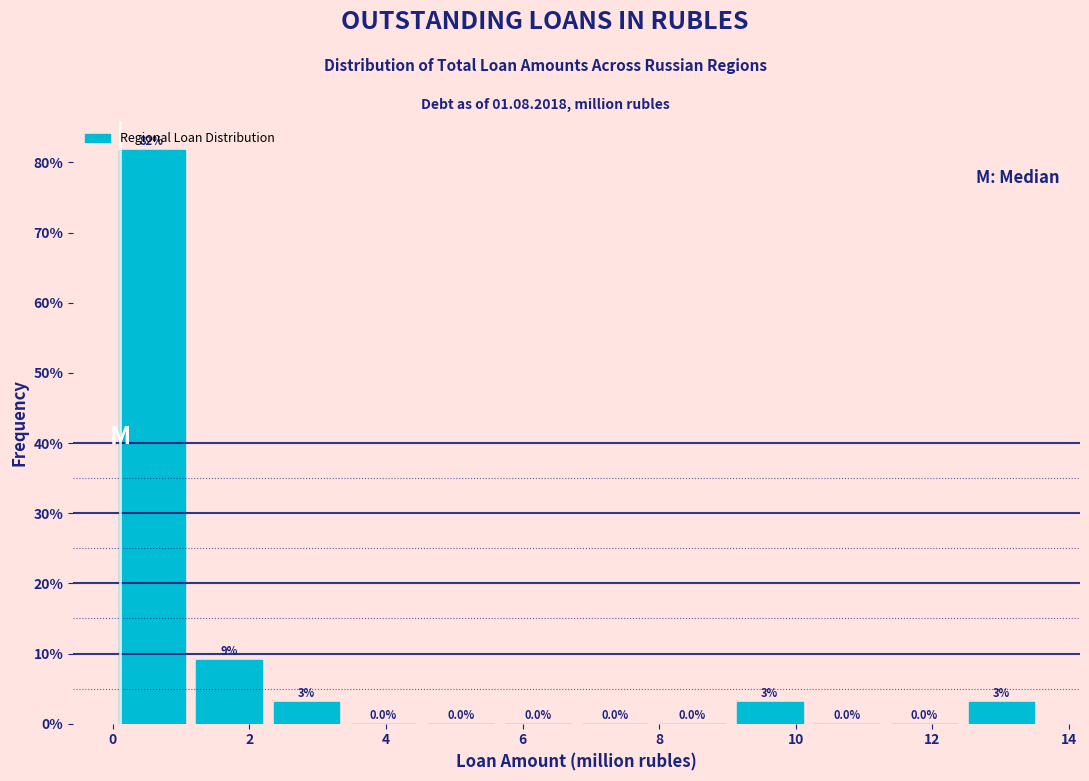

Which range on the x-axis has the tallest bar?

0.0 to 1.2